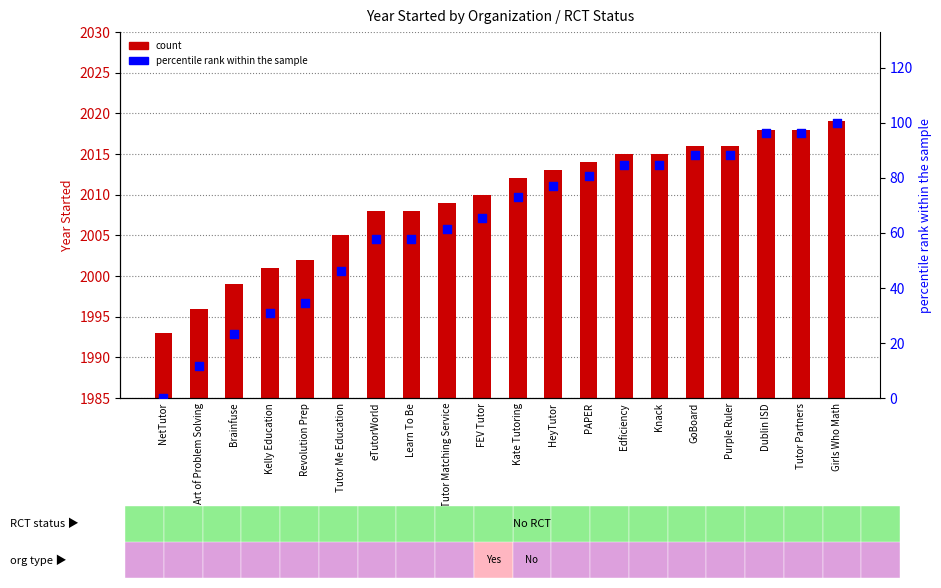

At which category is the sum across all series the highest?

Girls Who Math